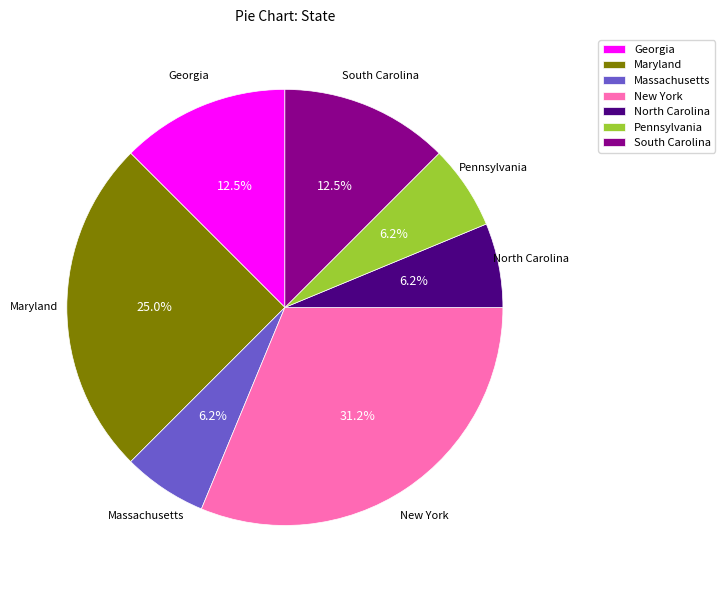

What percentage is the Maryland slice, to the nearest percent?

25%